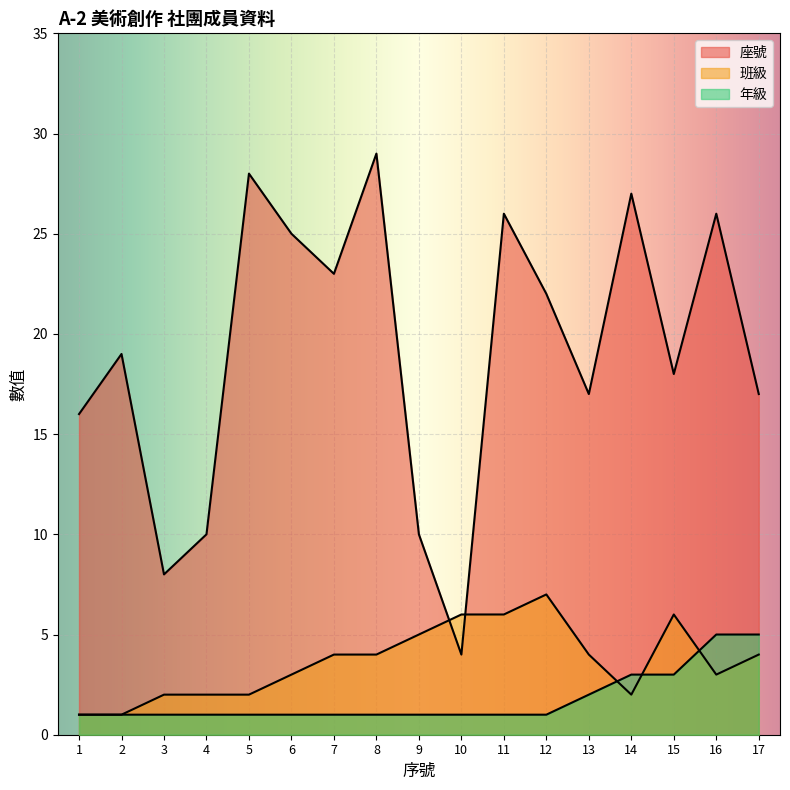

Reading left to right, list all the values displayed in this chart.

座號: 1=16	2=19	3=8	4=10	5=28	6=25	7=23	8=29	9=10	10=4	11=26	12=22	13=17	14=27	15=18	16=26	17=17
班級: 1=1	2=1	3=2	4=2	5=2	6=3	7=4	8=4	9=5	10=6	11=6	12=7	13=4	14=2	15=6	16=3	17=4
年級: 1=1	2=1	3=1	4=1	5=1	6=1	7=1	8=1	9=1	10=1	11=1	12=1	13=2	14=3	15=3	16=5	17=5